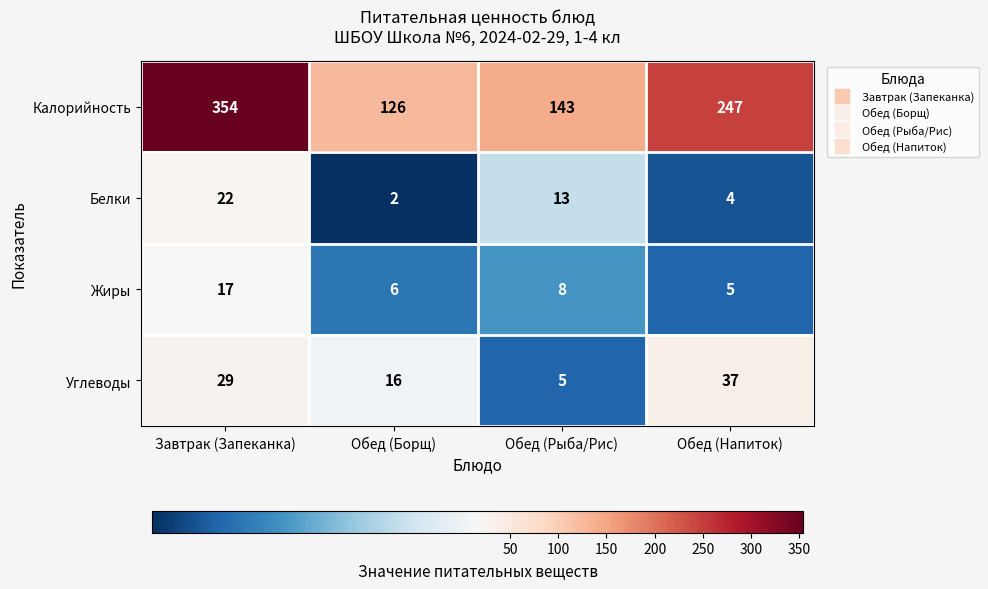

Which series has the largest range (max minus min)?

Калорийность